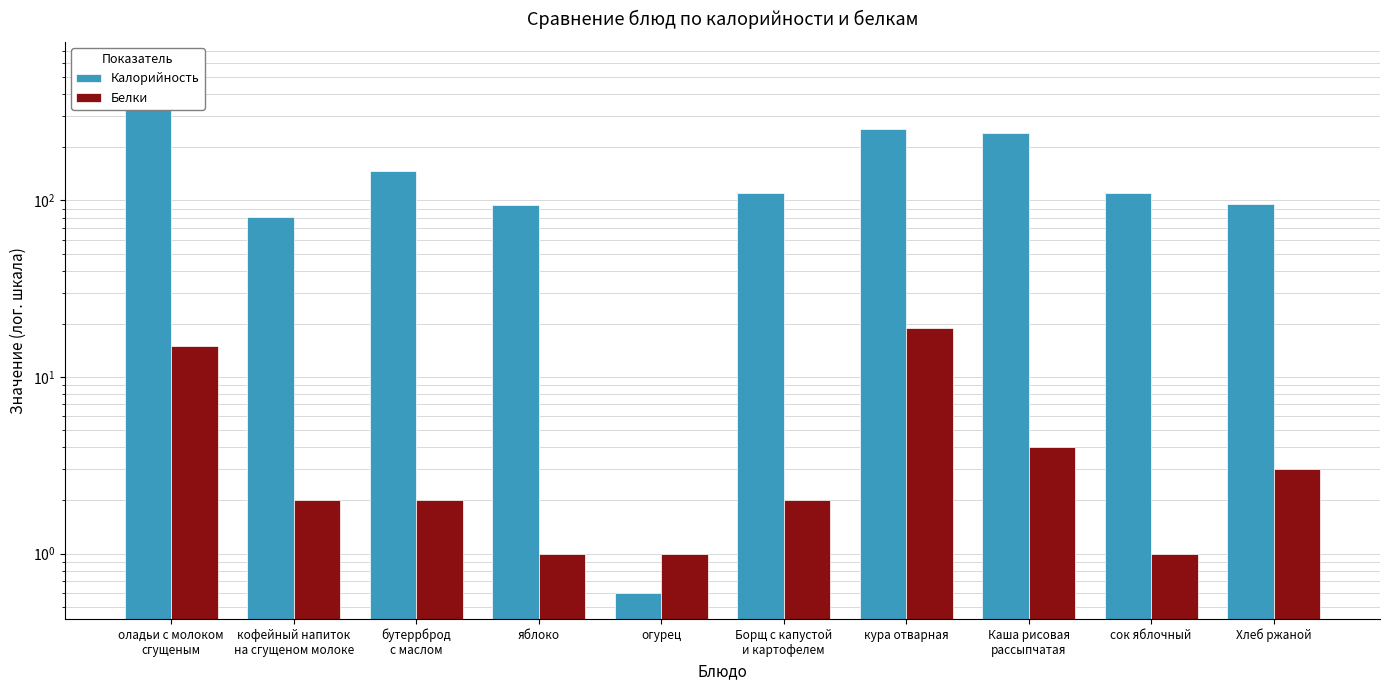

Which label corresponds to the largest value in the chart?

оладьи с молоком
сгущеным